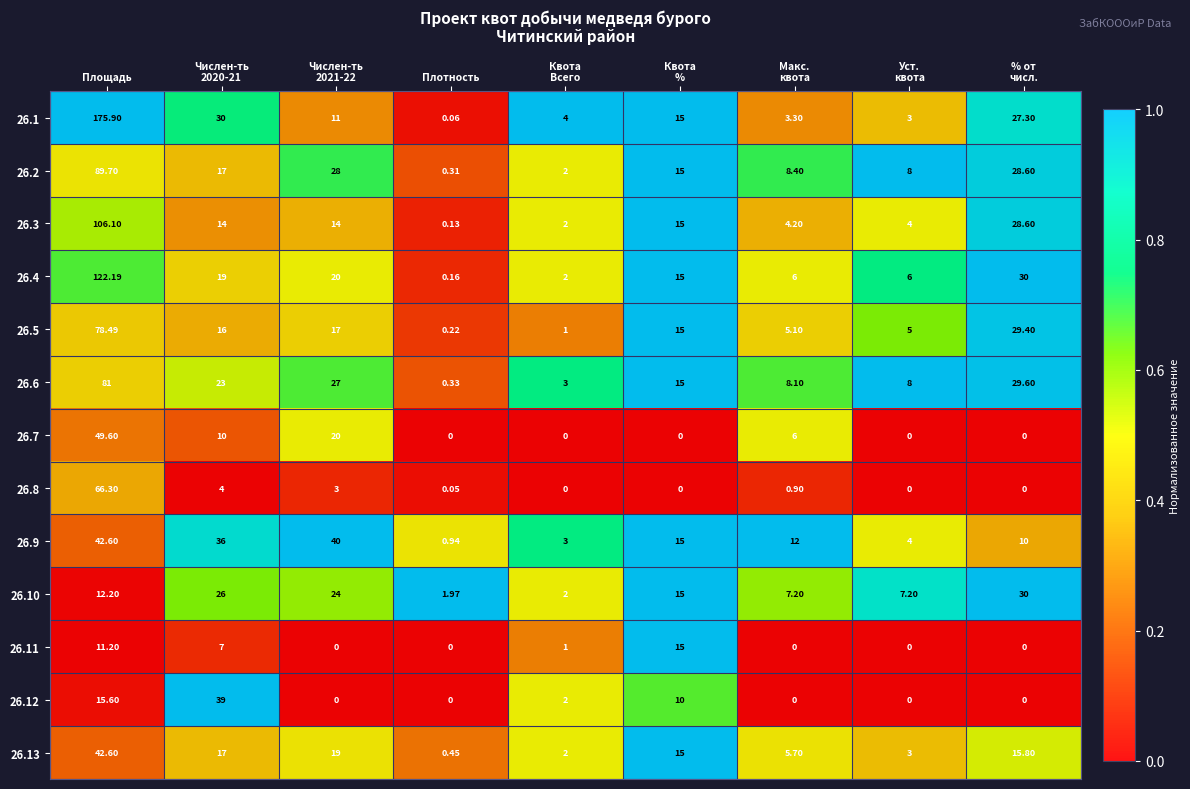

Where does the 26.9 series first go above 12?

Площадь